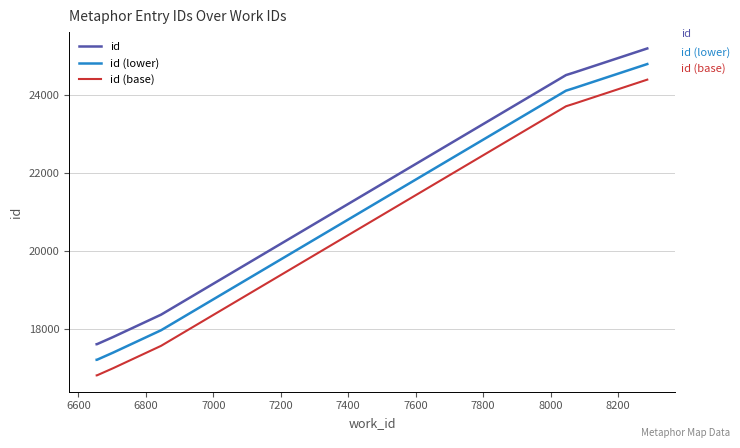

How many lines are shown in the chart?

3